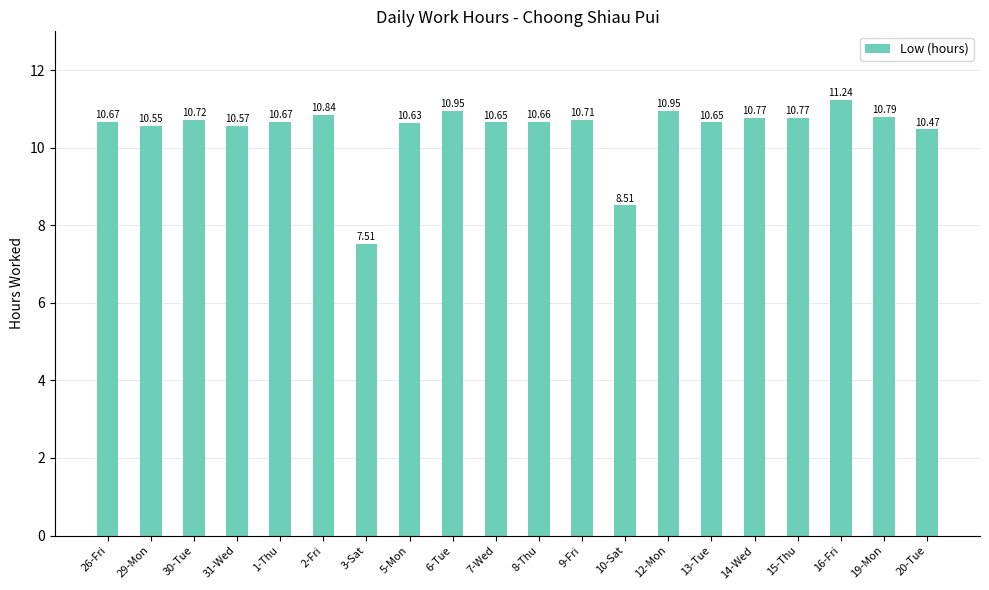

What is the value of the 20th bar from the left?

10.5